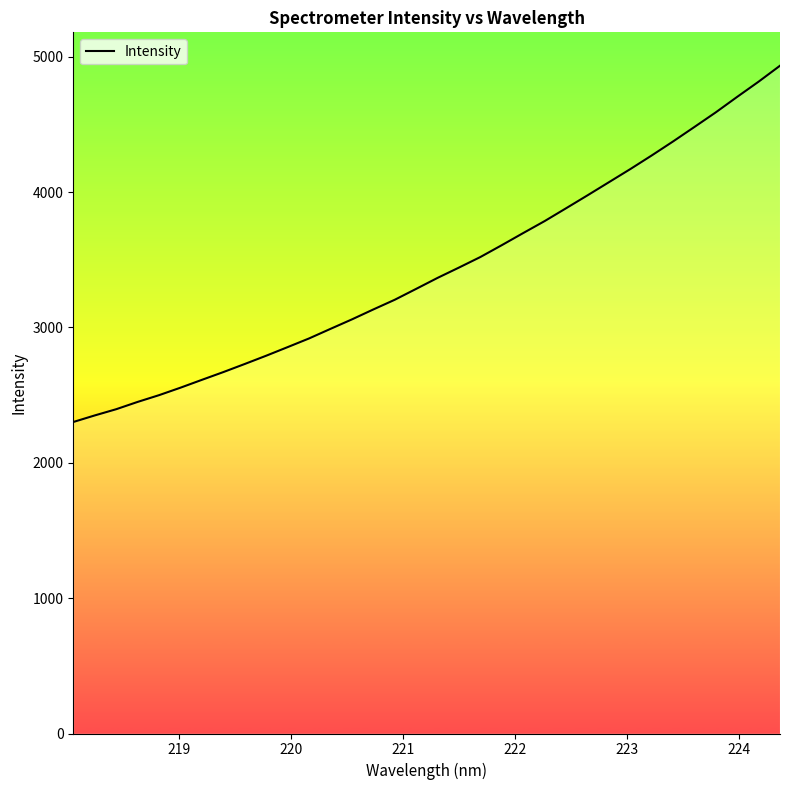

What is the difference between the maximum and minimum values?

2632.0